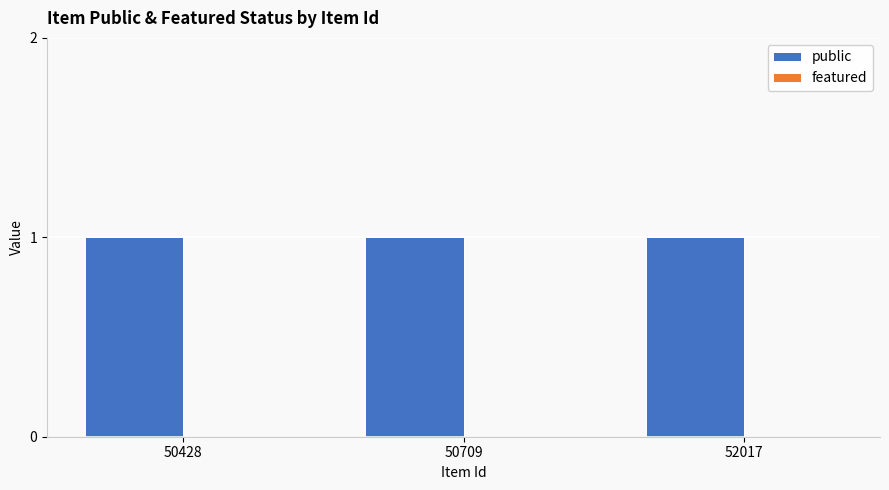

Is it true that public equals 1 at 52017?

True